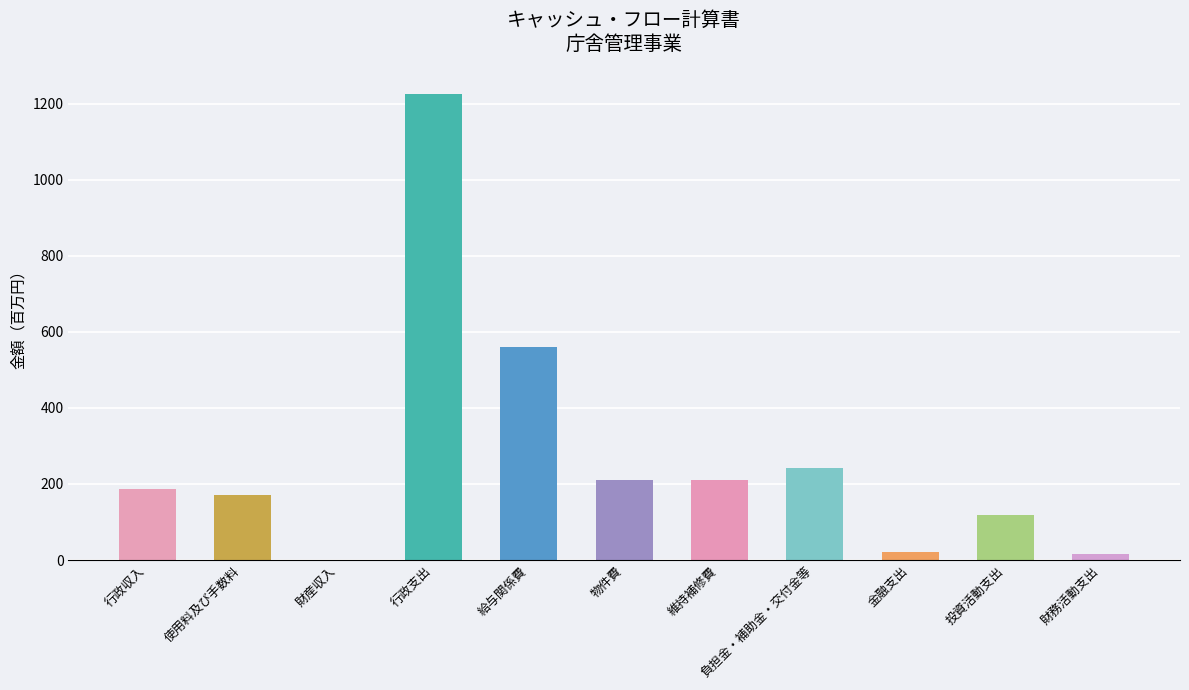

What value does the data have at 投資活動支出?

119.4